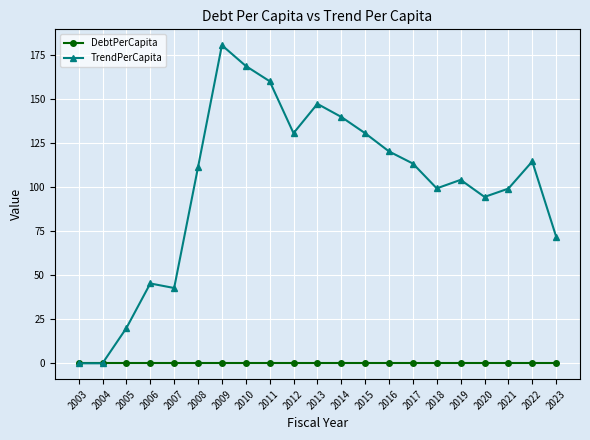

Between 2006 and 2014, which series saw the biggest shift?

TrendPerCapita